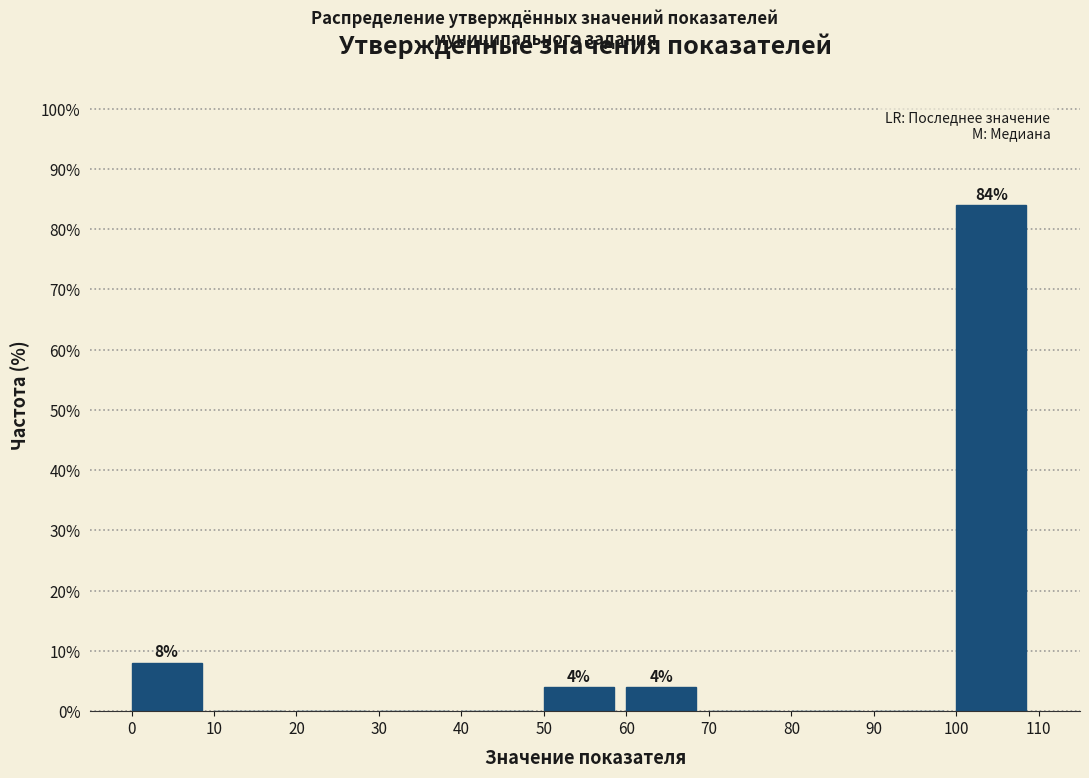

Over which range of the x-axis is the bar tallest?

100 to 110